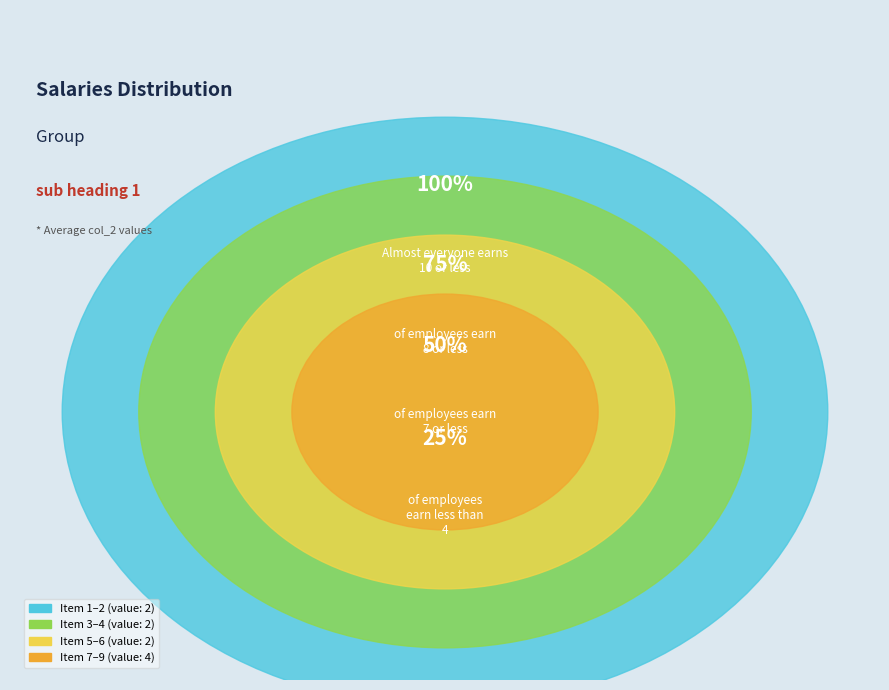

What percentage is the Item 6 slice, to the nearest percent?

10%